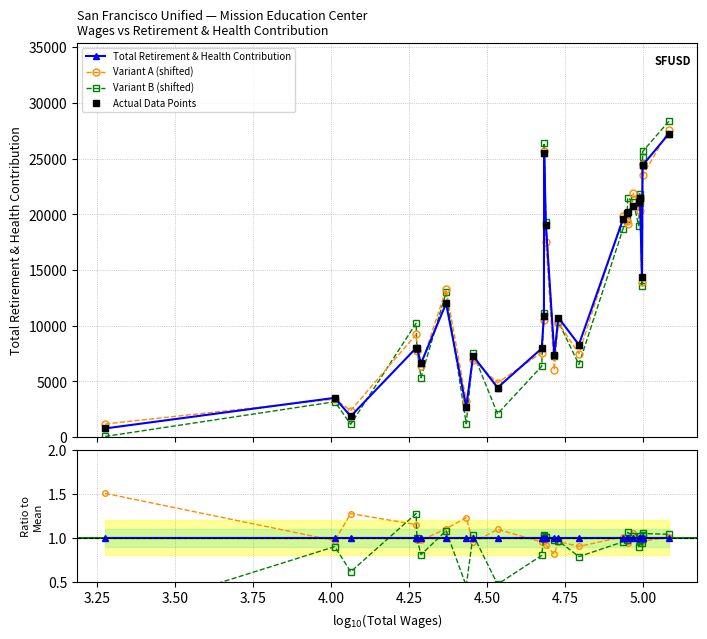

How many points are lower than both their immediate neighbors (excluding endpoints)?

7